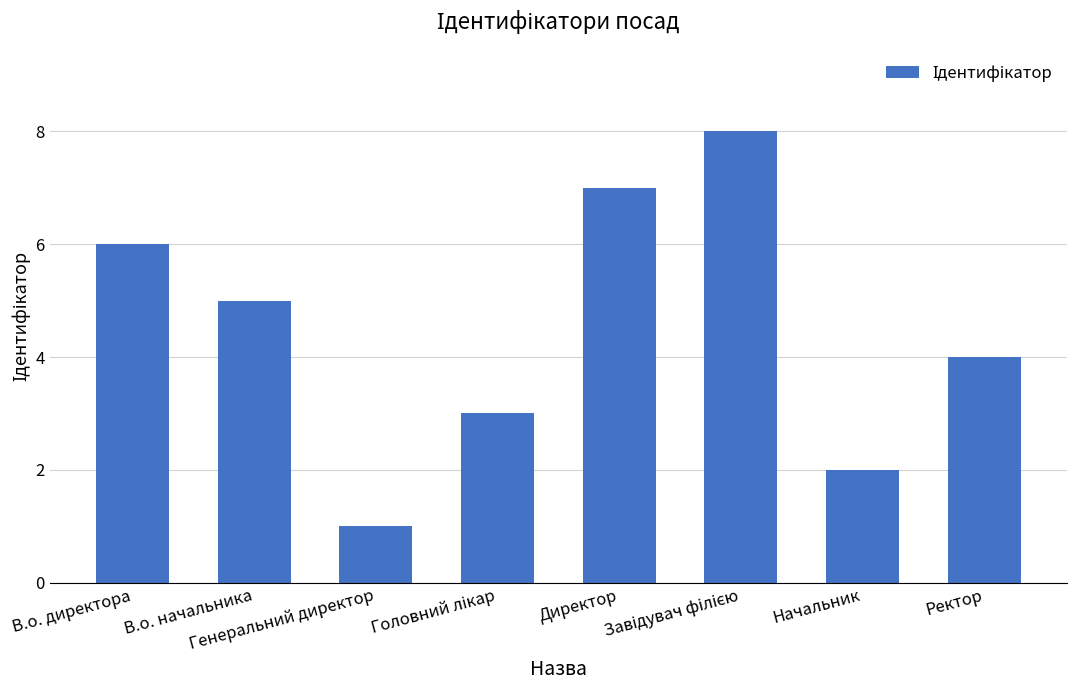

Reading right to left, extract all data points from this chart.

4	2	8	7	3	1	5	6